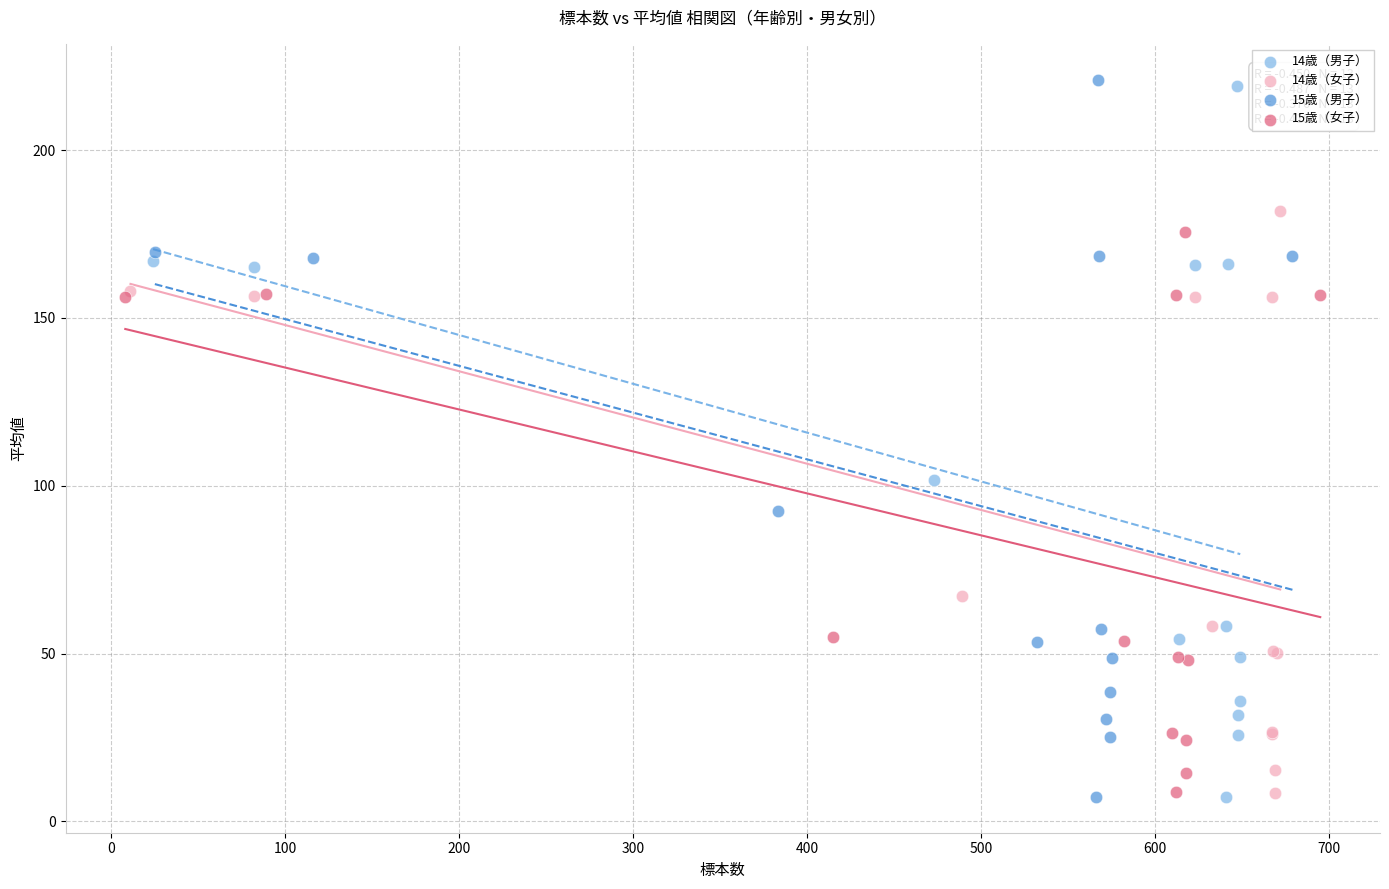

Which series has the widest spread of Y values?

15歳（男子）